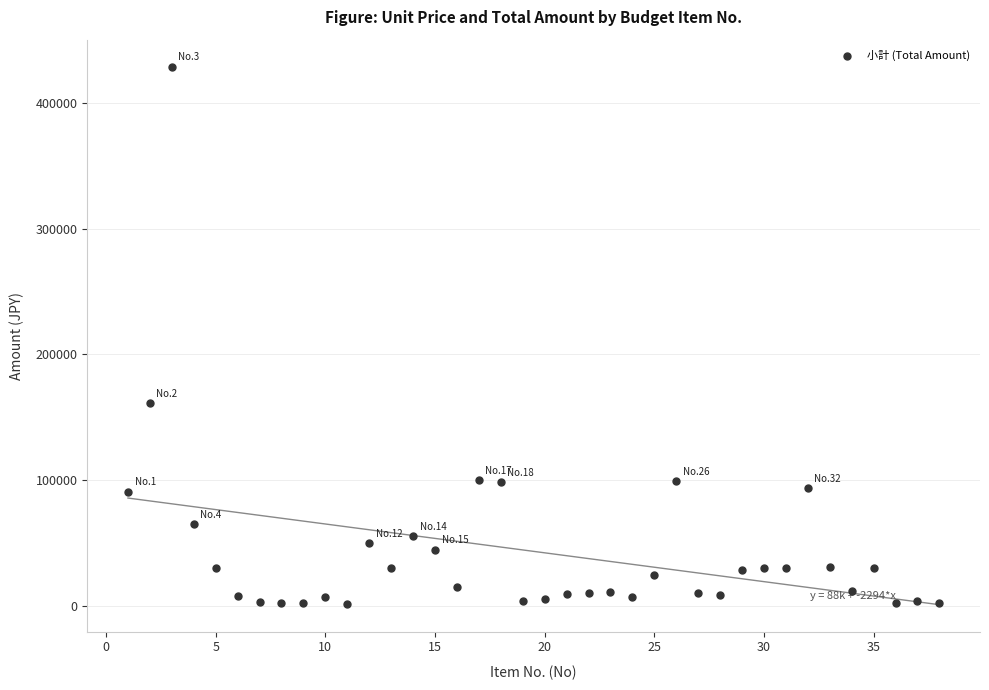

What is the range of Y values (max minus min)?

428000